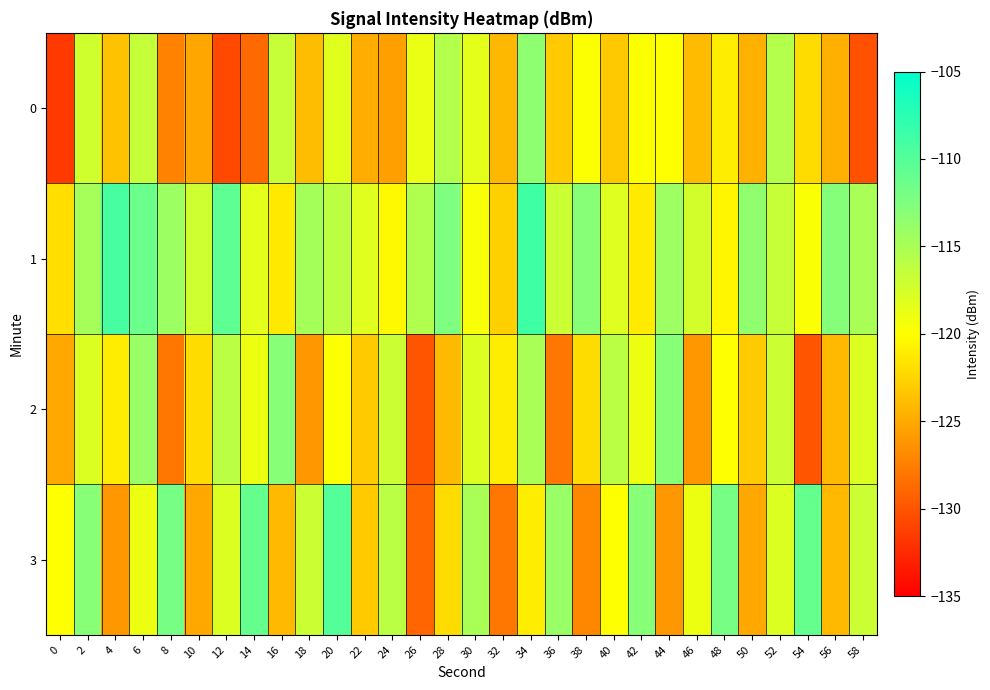

What is the smallest value displayed?

-131.6